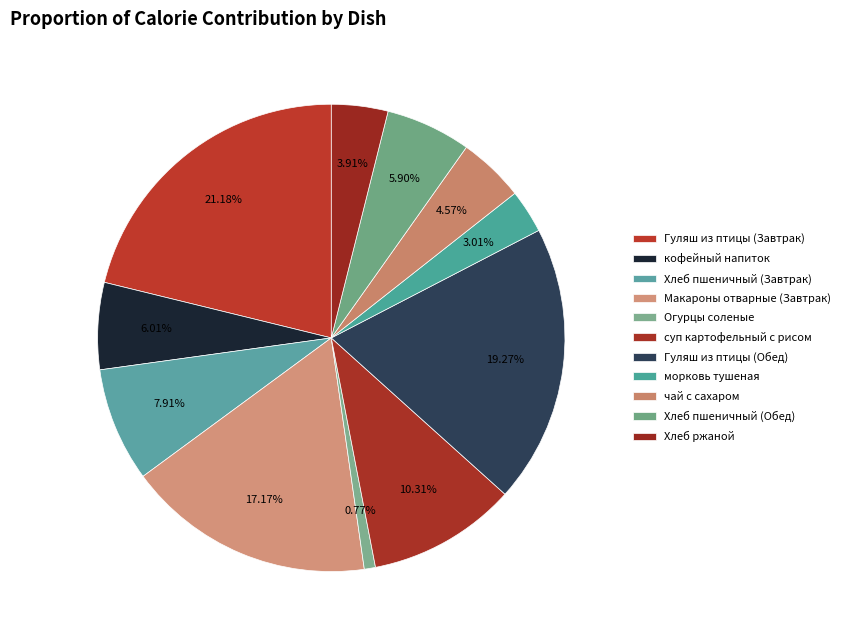

How many slices are in this pie chart?

11